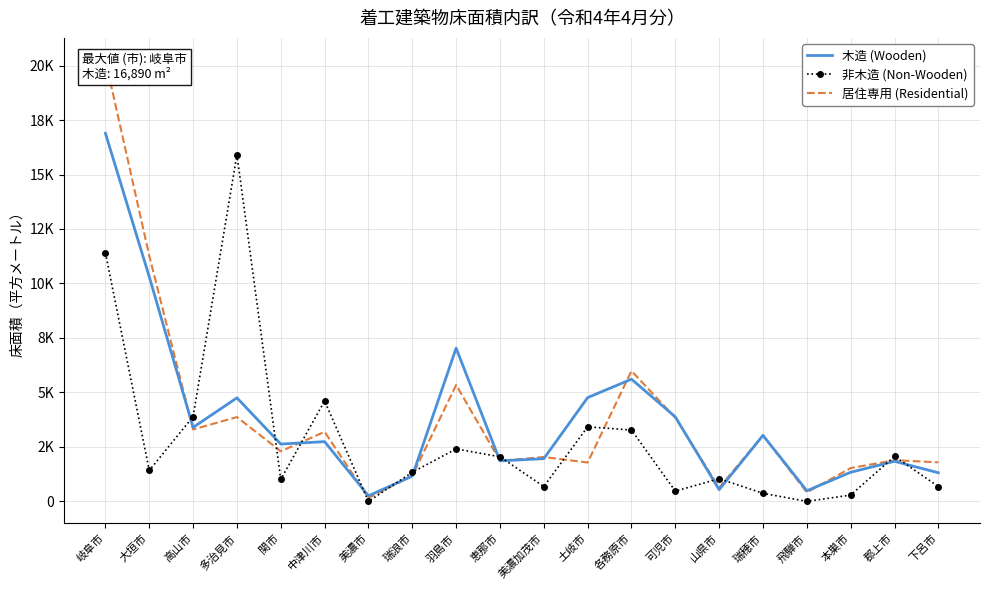

How many intersections are there between 居住専用 (Residential) and 非木造 (Non-Wooden)?

14